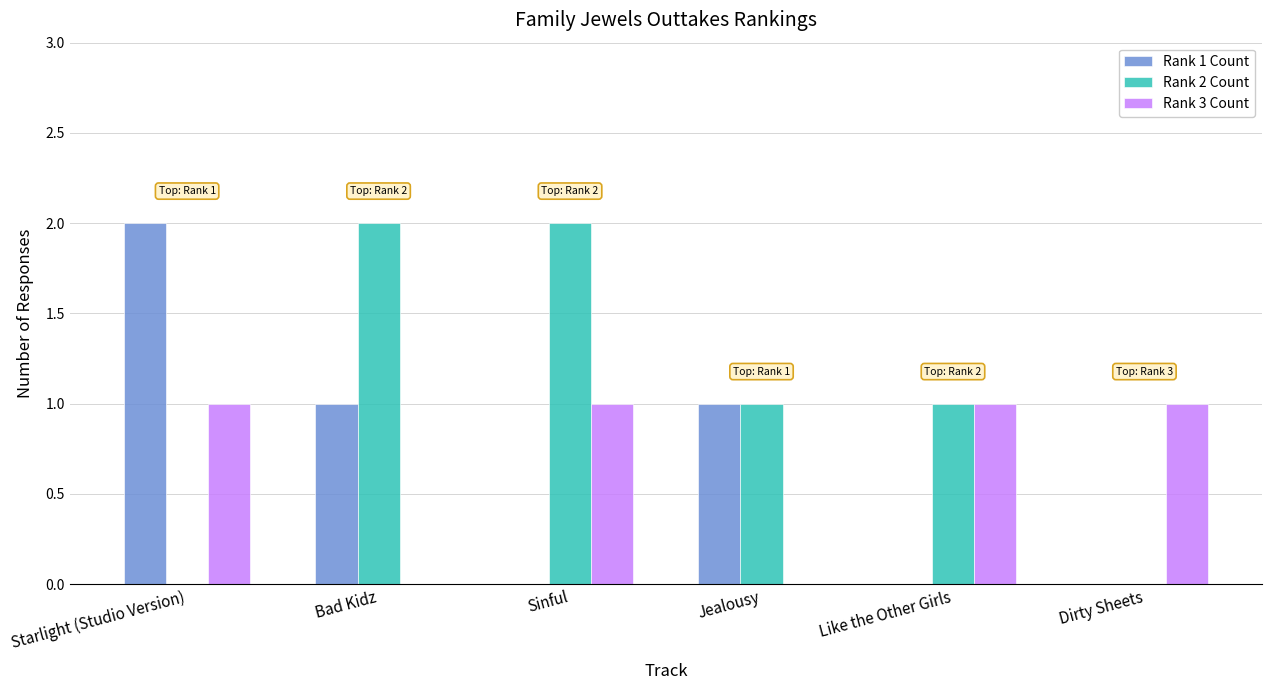

The Rank 3 Count series shows 1 at Dirty Sheets. True or false?

True